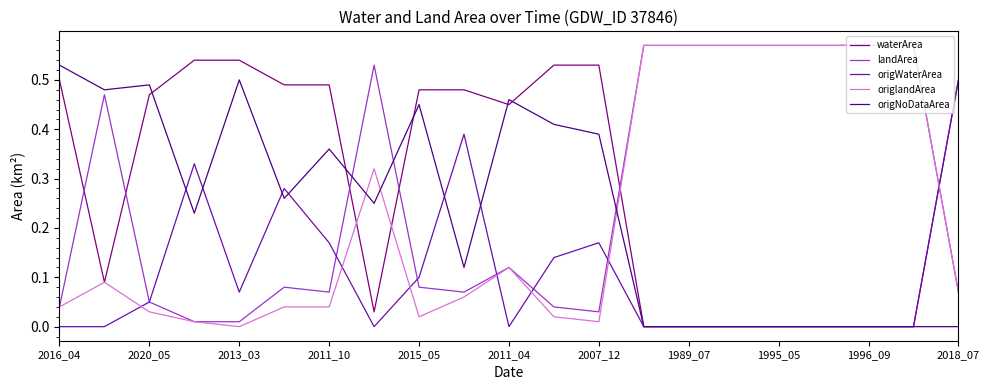

True or false: origNoDataArea and landArea intersect in this chart.

True